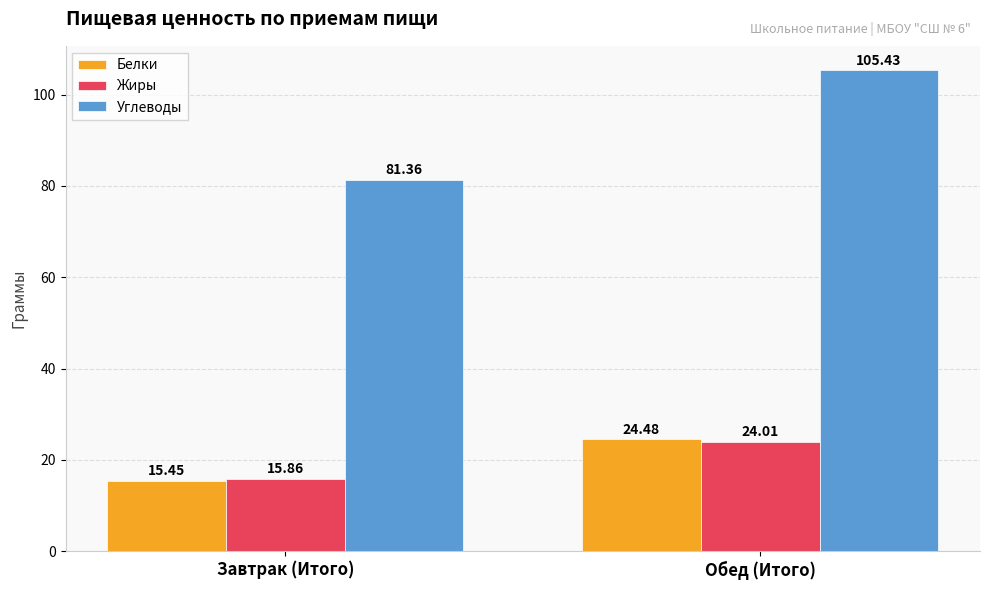

The value of Белки at Завтрак (Итого) is 23.2. True or false?

False